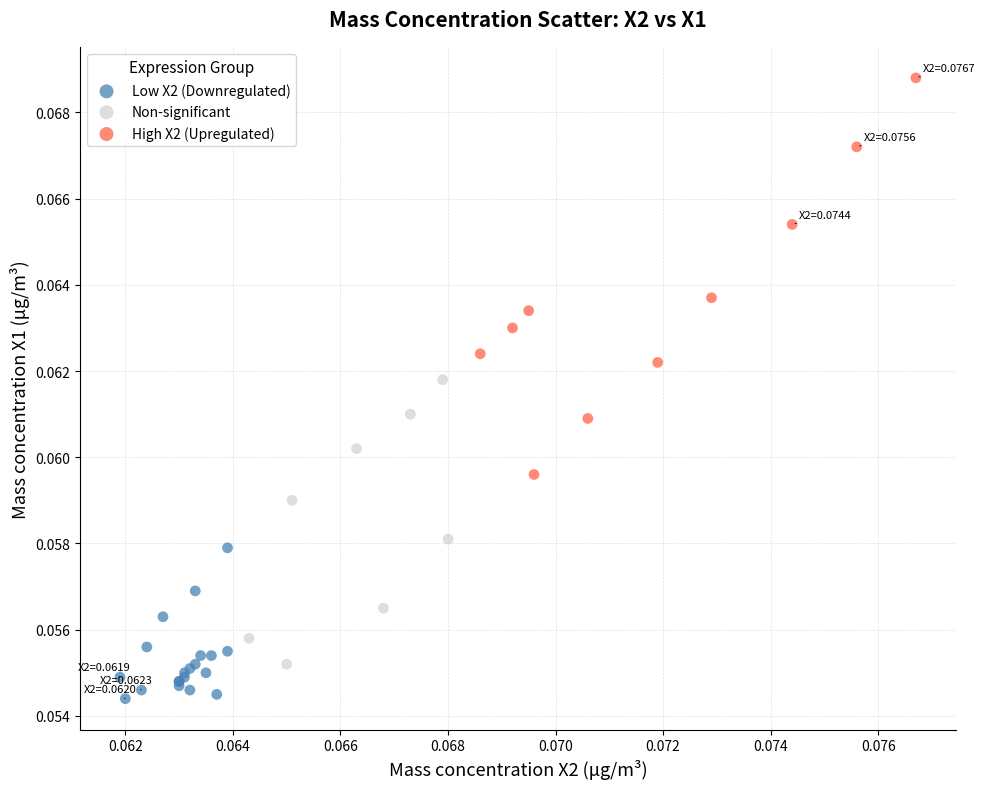

Which series has the largest Y range (max minus min)?

High X2 (Upregulated)